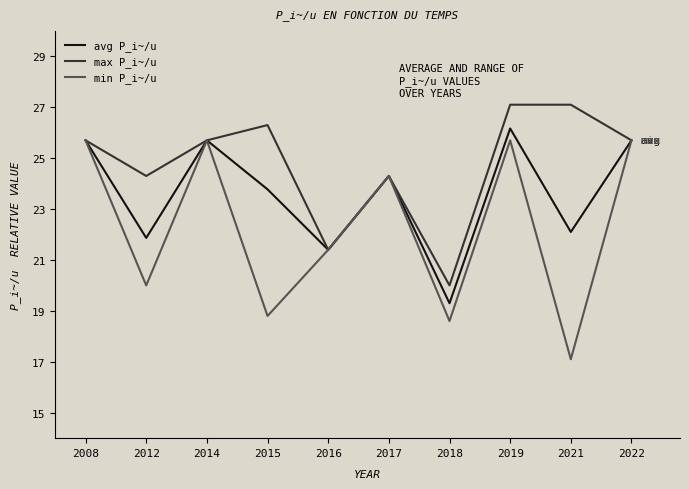

How many values in the min P_i~/u series are below 24?

5